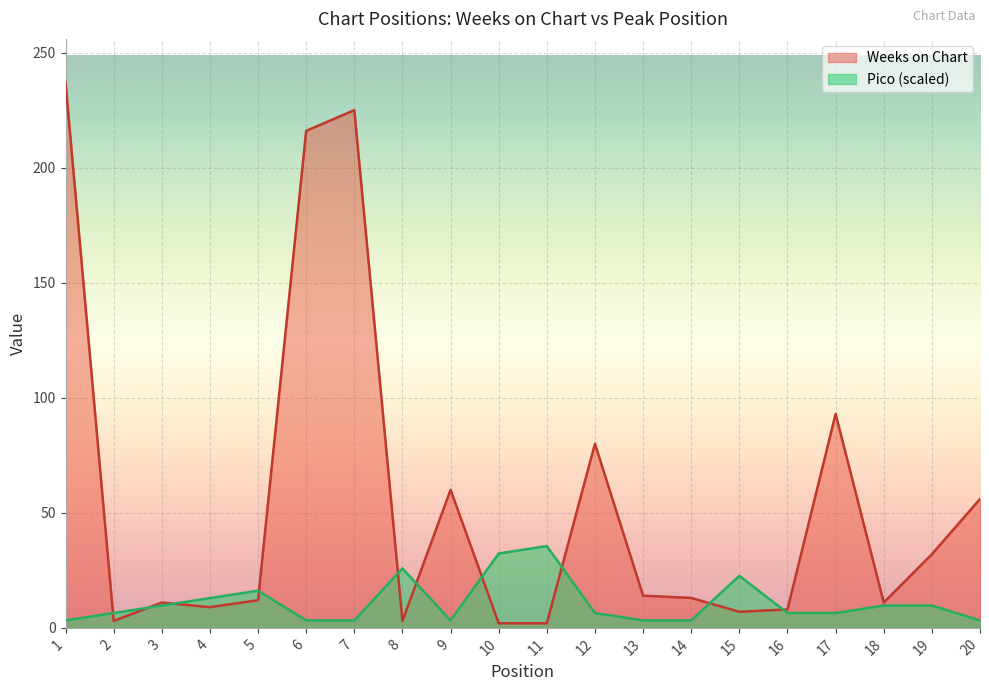

What are all the series names shown in the legend?

Weeks on Chart, Pico (scaled)